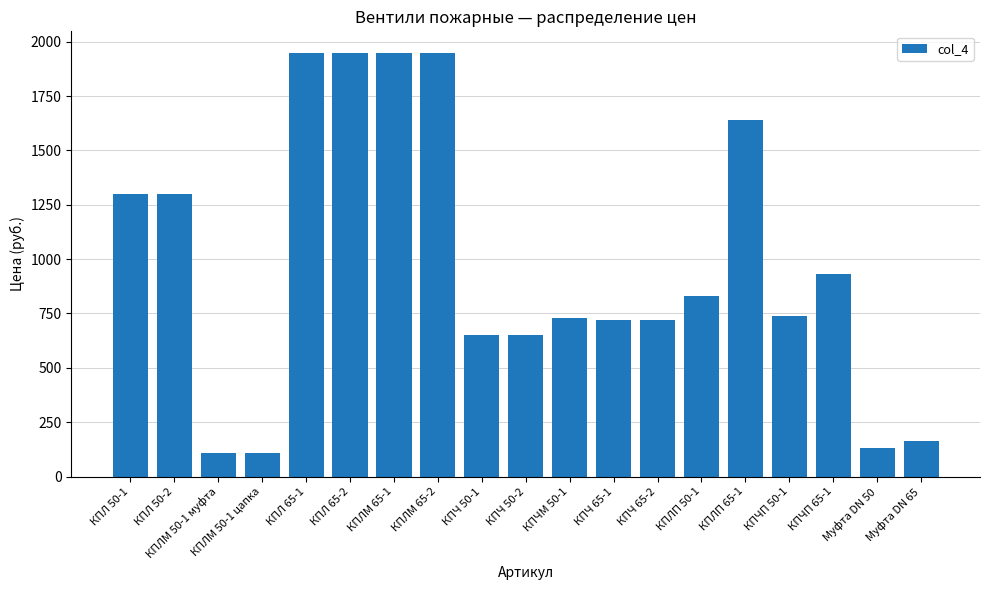

How many data points does each series have?

19